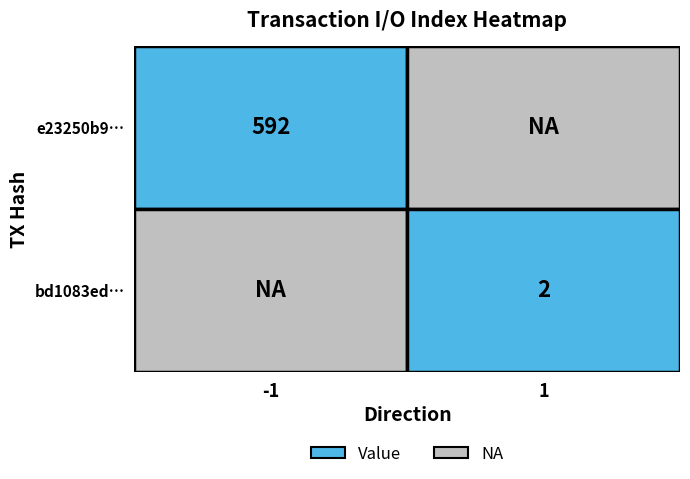

The value of bd1083edaa82b82425e020c2211977c85a23be8 at direction is 0. True or false?

False